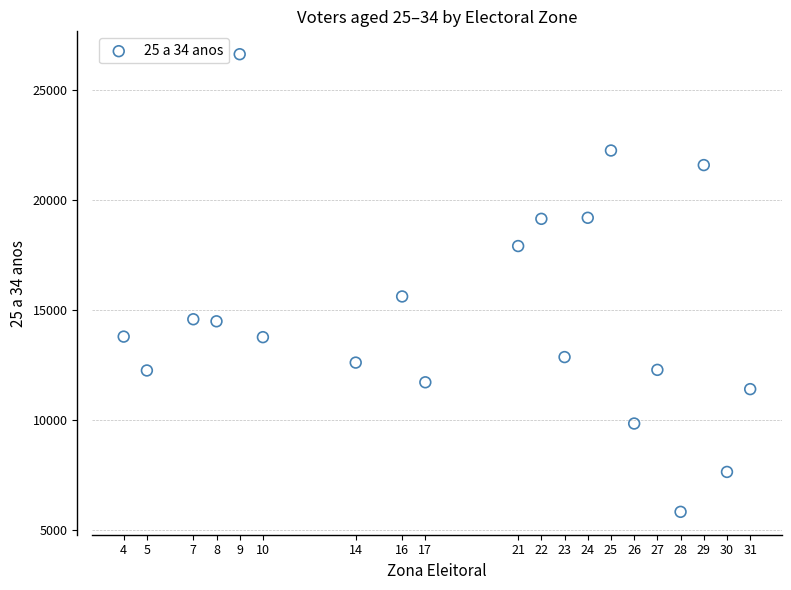

What is the range of Y values (max minus min)?

20799